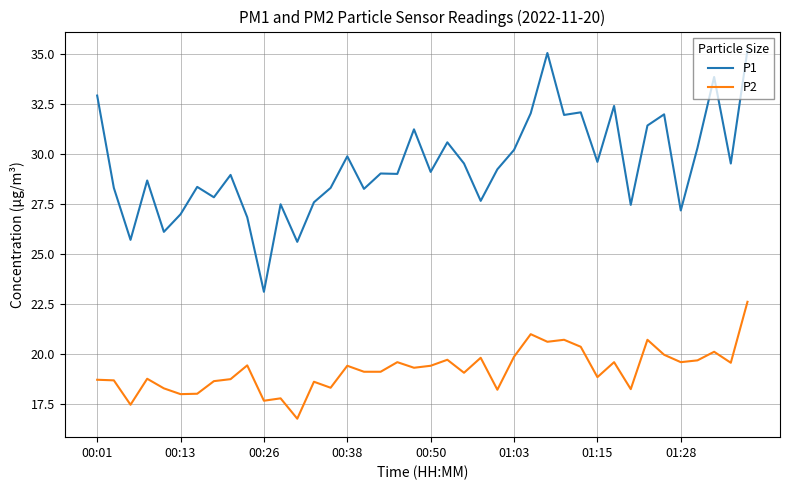

List the series in order of their overall mean, highest first.

P1, P2